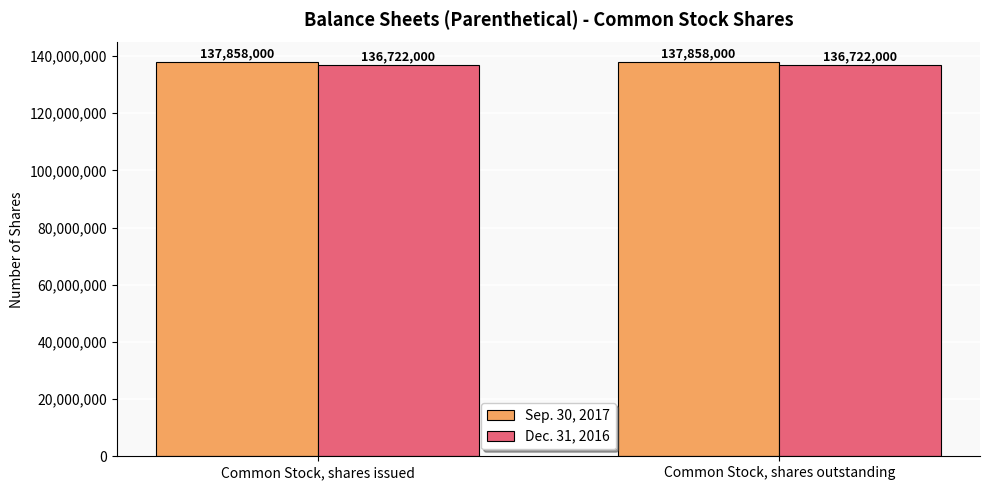

Which series has the largest total across all categories?

Sep. 30, 2017